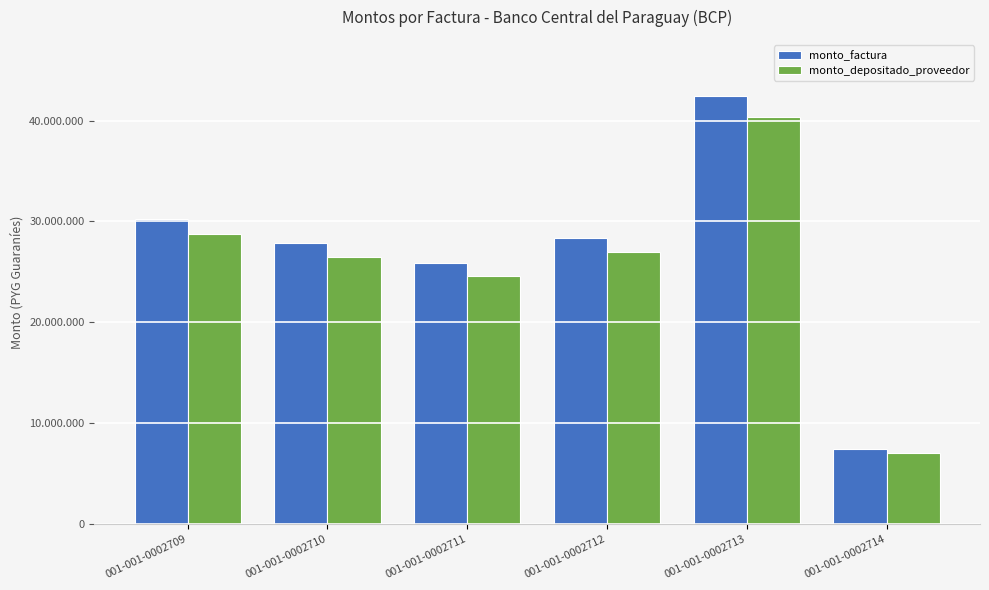

Reading left to right, list all the values displayed in this chart.

monto_factura: 001-001-0002709=30268050	001-001-0002710=27849500	001-001-0002711=25895250	001-001-0002712=28359000	001-001-0002713=42452000	001-001-0002714=7428000
monto_depositado_proveedor: 001-001-0002709=28782164	001-001-0002710=26482342	001-001-0002711=24624028	001-001-0002712=26966831	001-001-0002713=40367992	001-001-0002714=7063352